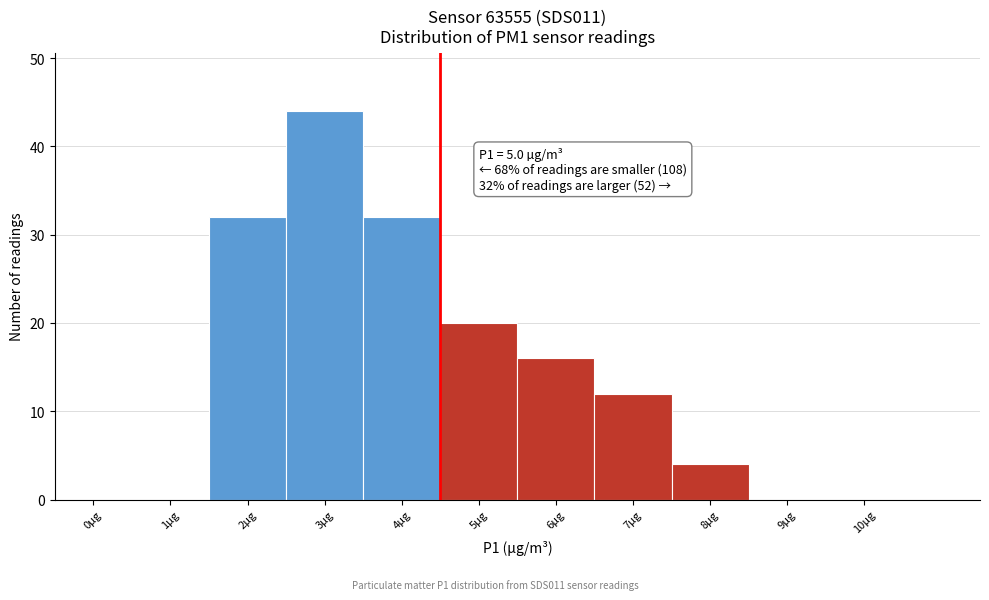

Reading left to right, transcribe all the data shown in this chart.

0µg=0	1µg=0	2µg=32	3µg=44	4µg=32	5µg=20	6µg=16	7µg=12	8µg=4	9µg=0	10µg=0